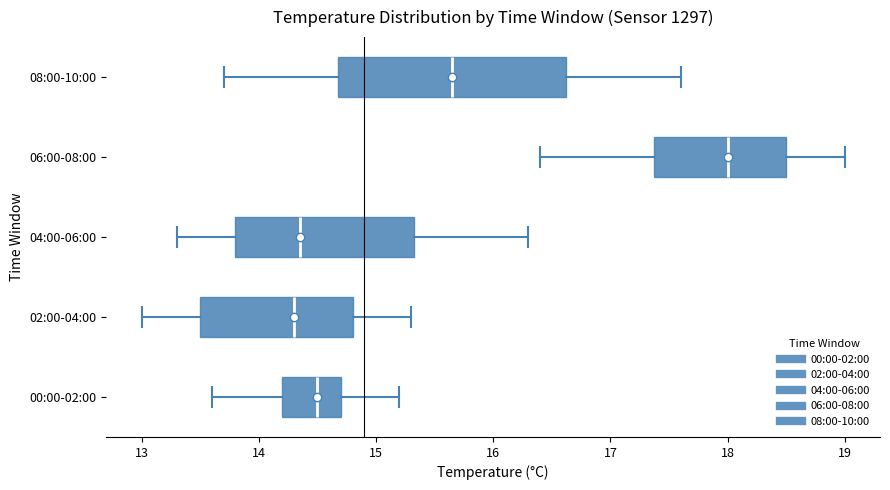

Which box's median line is the furthest to the right?

06:00-08:00